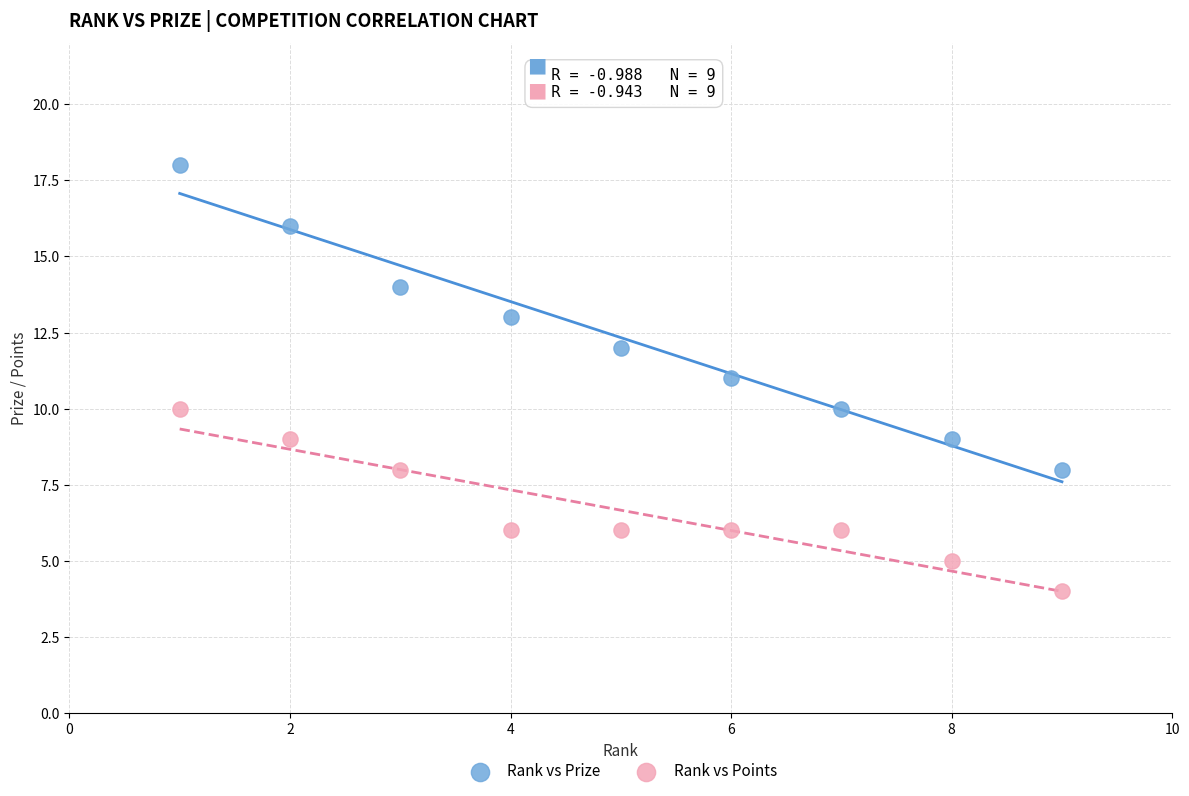

Which series contains the highest Y value?

Rank vs Prize